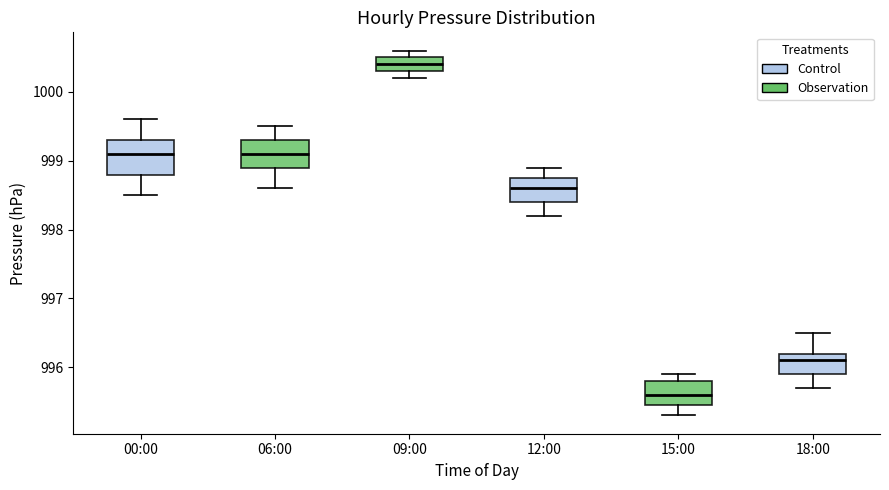

Which box's median line is the lowest?

15:00